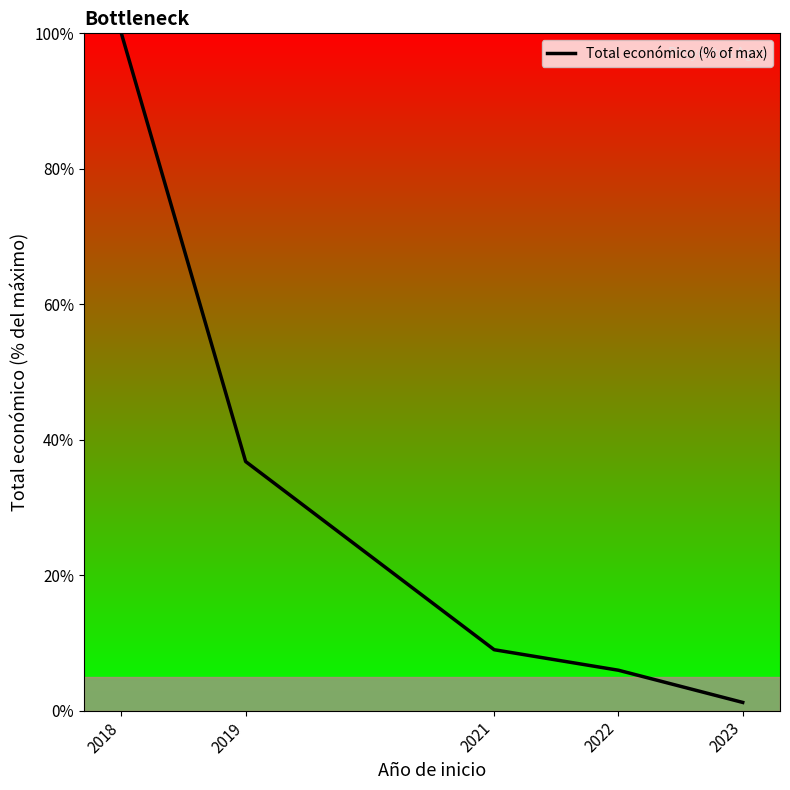

Does the chart have visible grid lines?

No